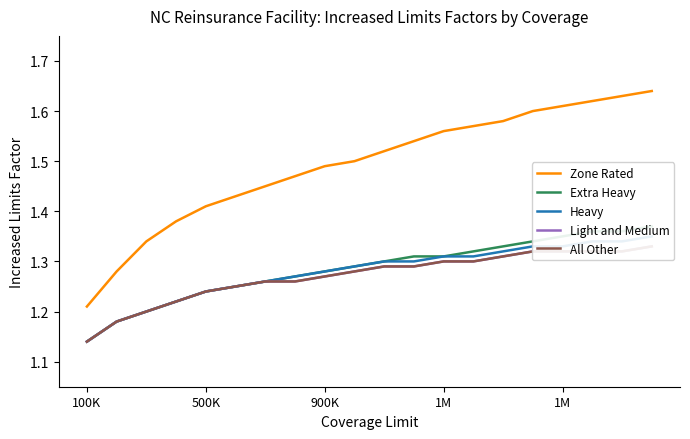

Which series has the largest range (max minus min)?

Zone Rated